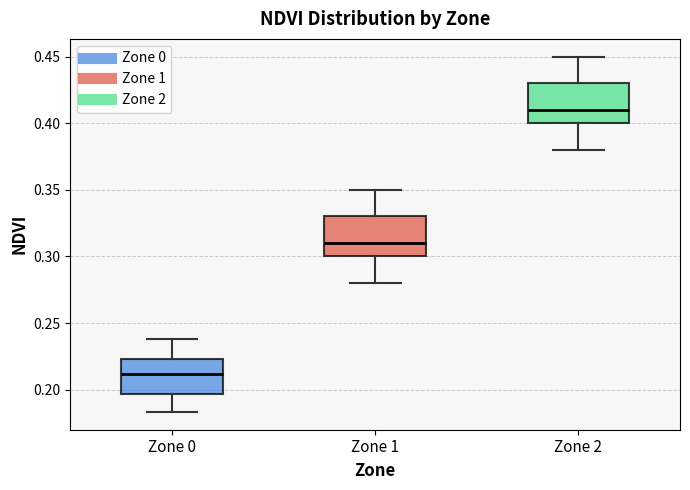

Reading left to right, read every box against the y-axis: the position of its median line, the range the box covers, and the ends of its whiskers. The values are not printed on the chart, so give them approximately, as read against the axis.

Zone 0: median 0.210, box 0.195 to 0.225, whiskers 0.185 to 0.240
Zone 1: median 0.310, box 0.300 to 0.330, whiskers 0.280 to 0.350
Zone 2: median 0.410, box 0.400 to 0.430, whiskers 0.380 to 0.450